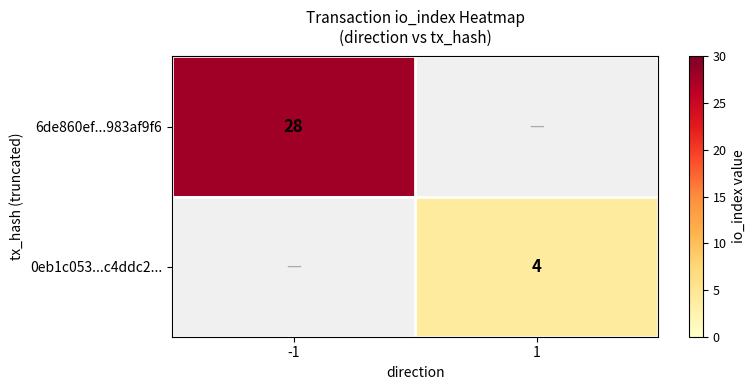

At how many categories does at least one series exceed 13?

1